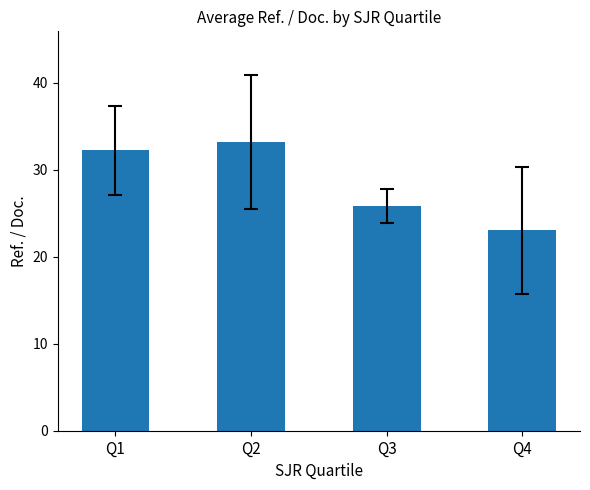

How many values exceed 32?

2